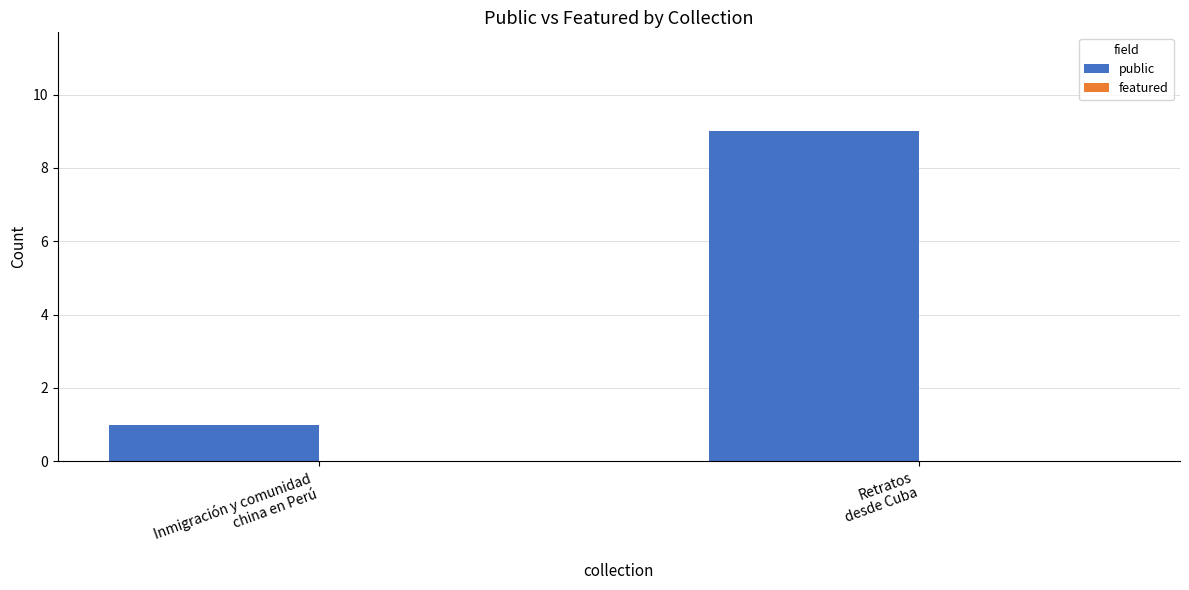

What position from the left is Inmigración y comunidad
china en Perú?

1